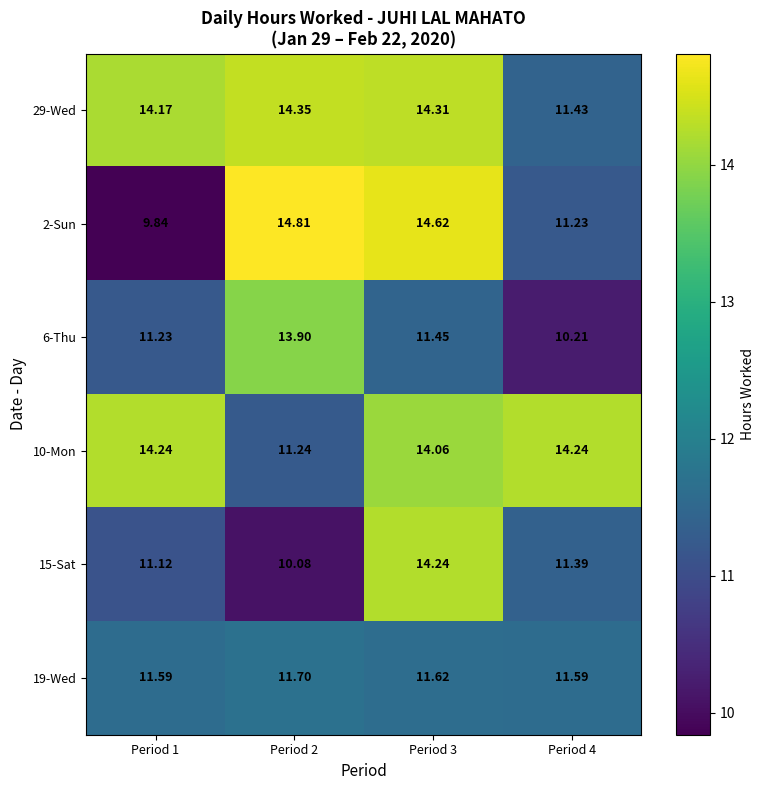

Which series has the largest total across all categories?

29-Wed